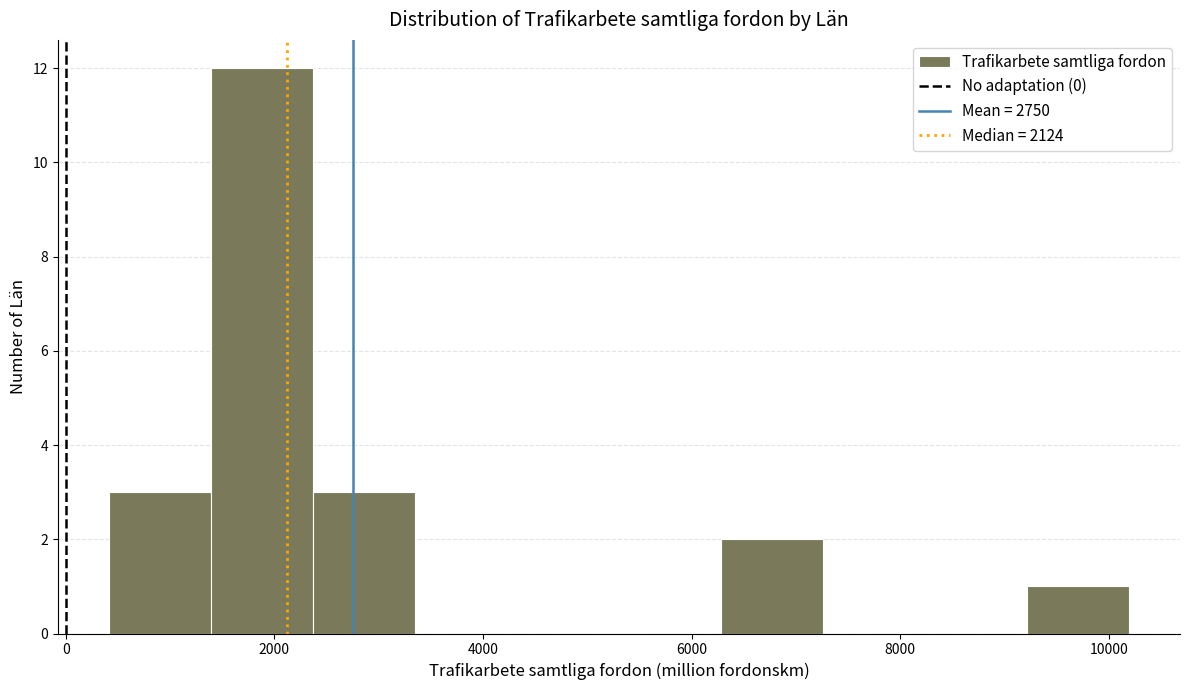

Reading left to right, list every bar in this chart as the range it spans on the x-axis followed by its height. Neither the bar edges nor the heights are printed on the chart, so give them approximately, as read against the axes.

400 to 1400: 3
1400 to 2400: 12
2400 to 3400: 3
3400 to 4400: 0
4400 to 5400: 0
5400 to 6200: 0
6200 to 7200: 2
7200 to 8200: 0
8200 to 9200: 0
9200 to 10200: 1